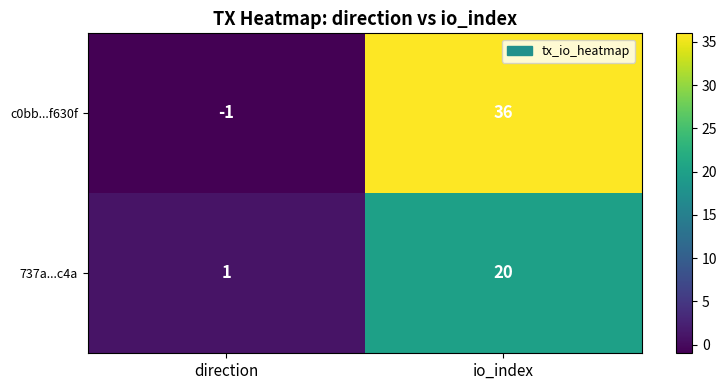

What is the maximum value shown in the chart?

36